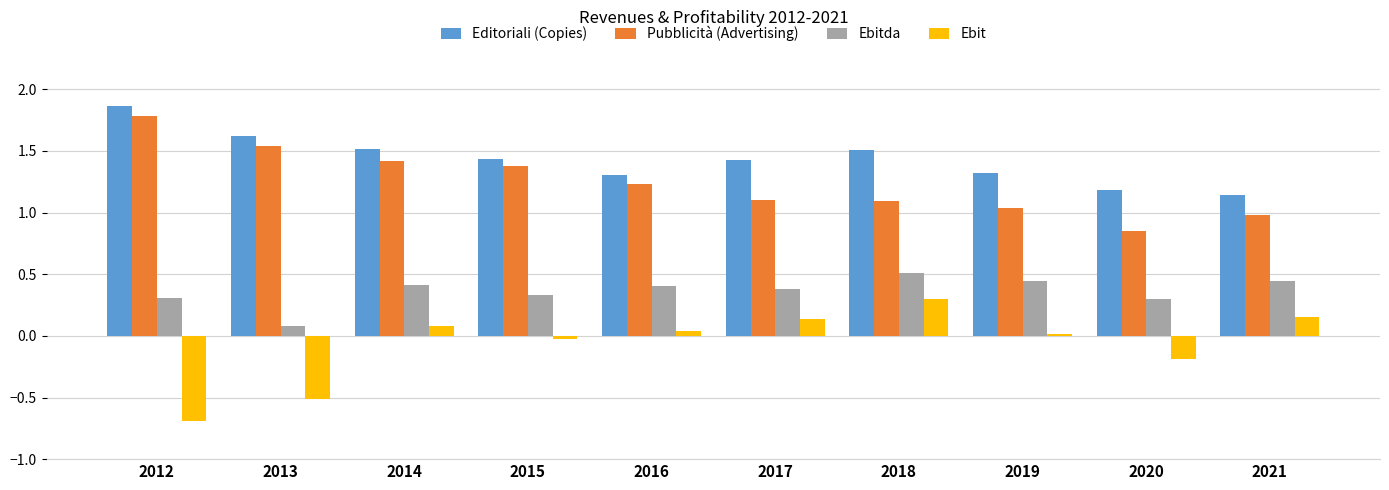

Which series has the largest total across all categories?

Editoriali (Copies)